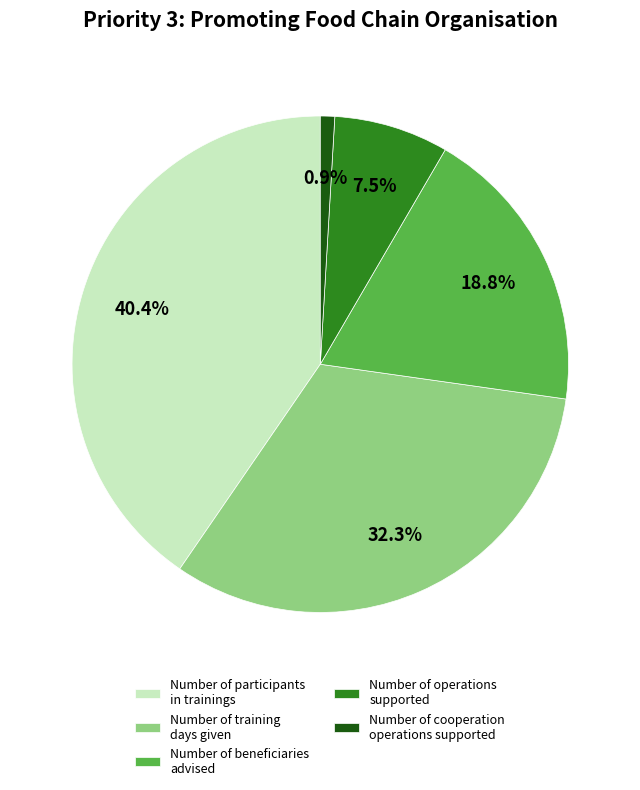

Count the number of slices in the pie.

5